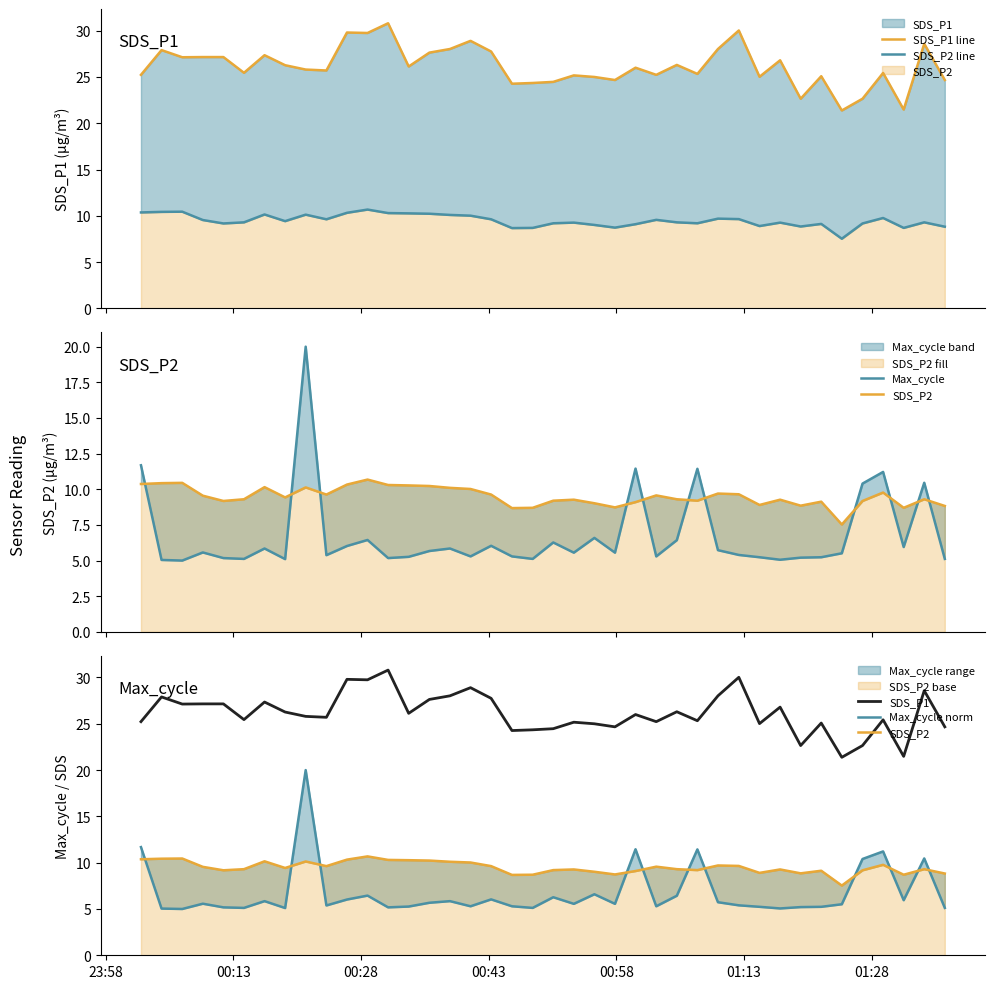

How many interior local valleys does the SDS_P1 series have?

13